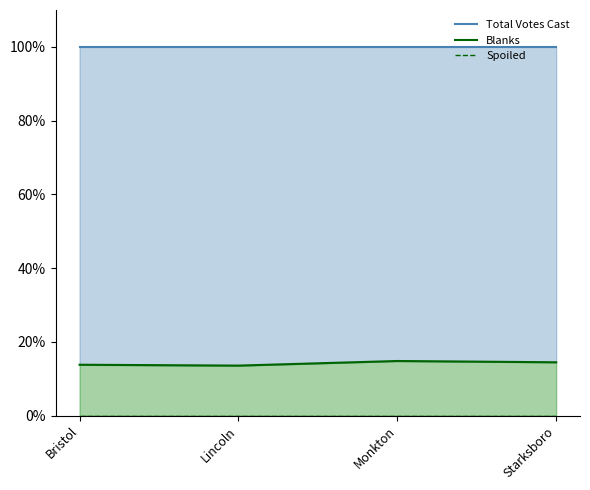

What is the spread (max minus min) of values at Starksboro?

100.0